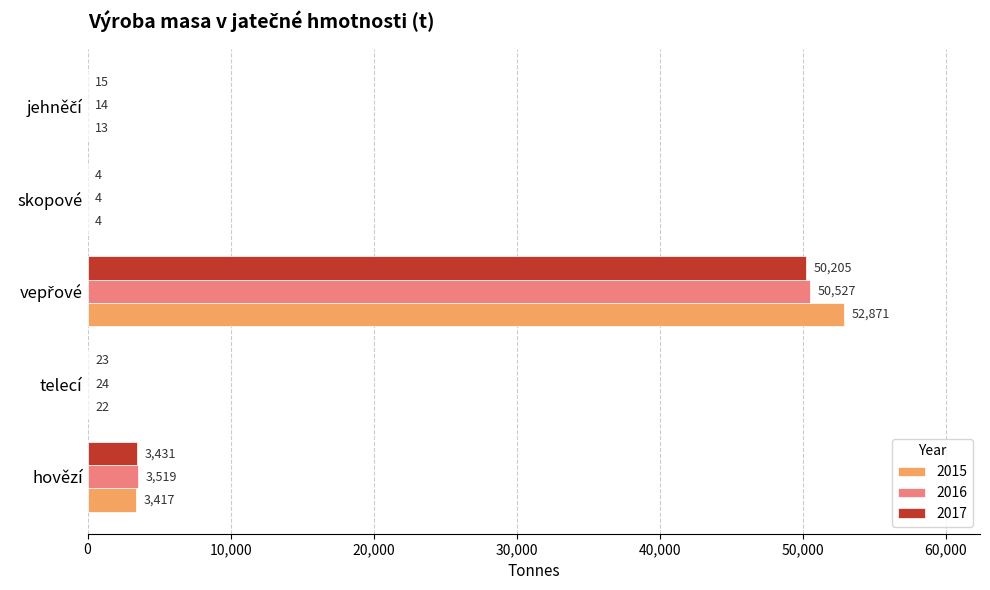

The 2015 series shows 22 at telecí. True or false?

True